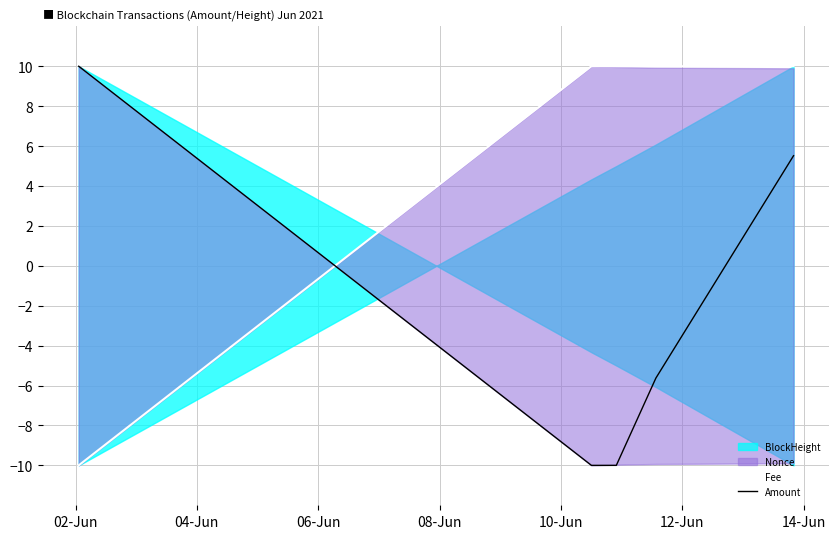

What is the minimum value shown in the chart?

-10.0